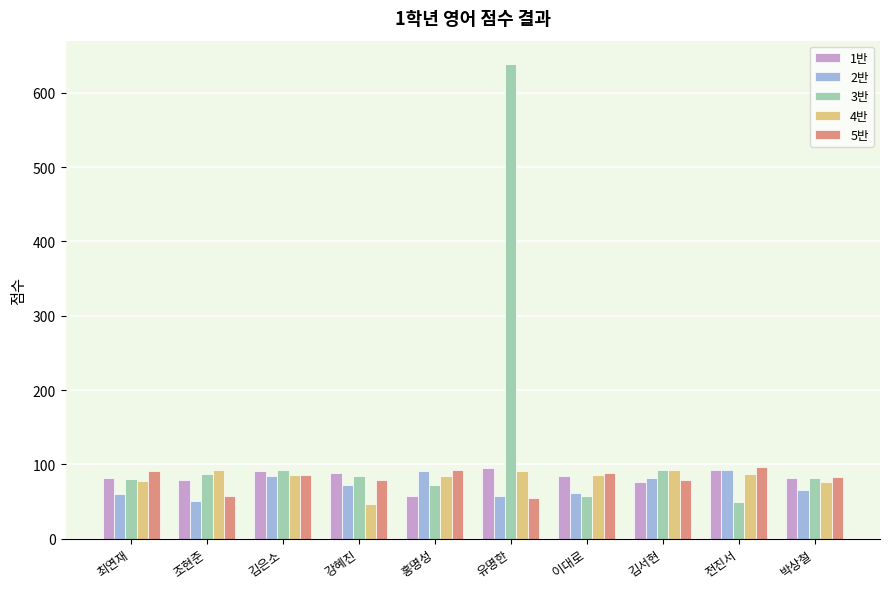

What is the difference between the maximum and minimum values in the 2반 series?

41